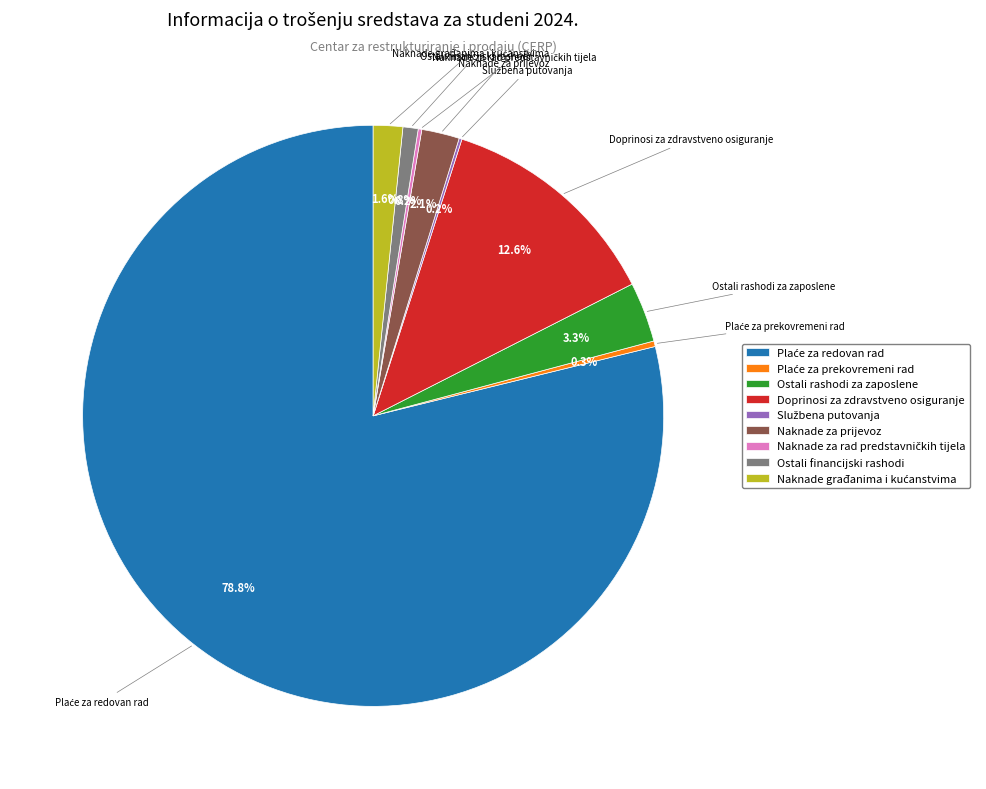

Is there a majority slice in this chart?

Yes